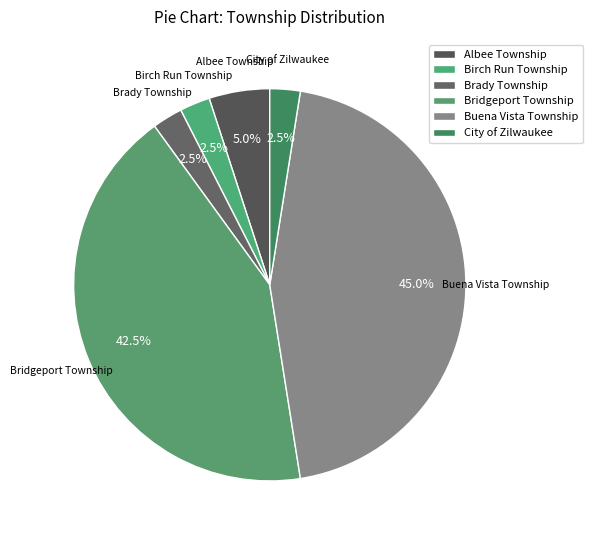

Count the number of slices in the pie.

6